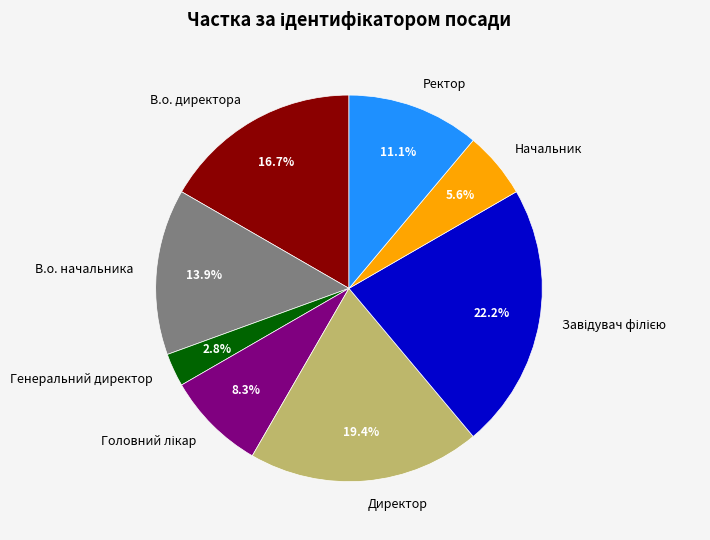

To the nearest percent, what is the average slice percentage?

12%